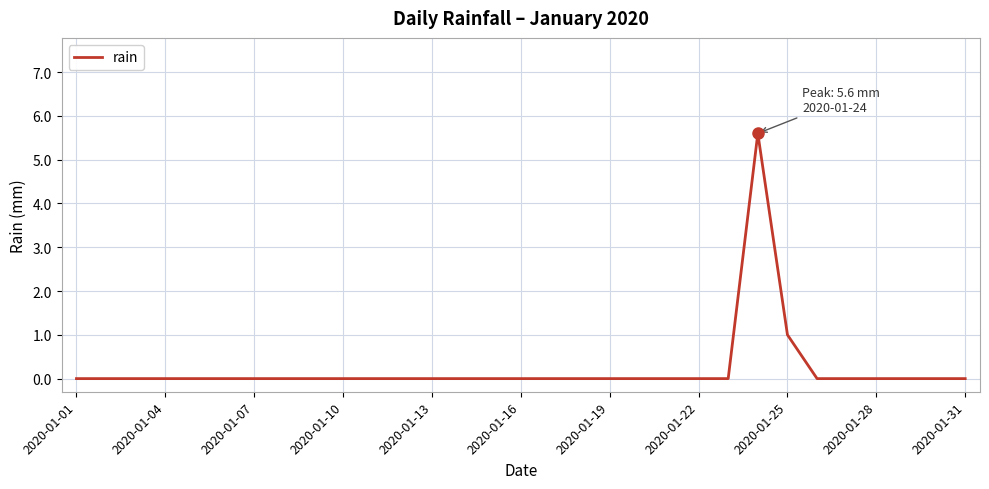

What is the difference between the maximum and minimum values?

5.6